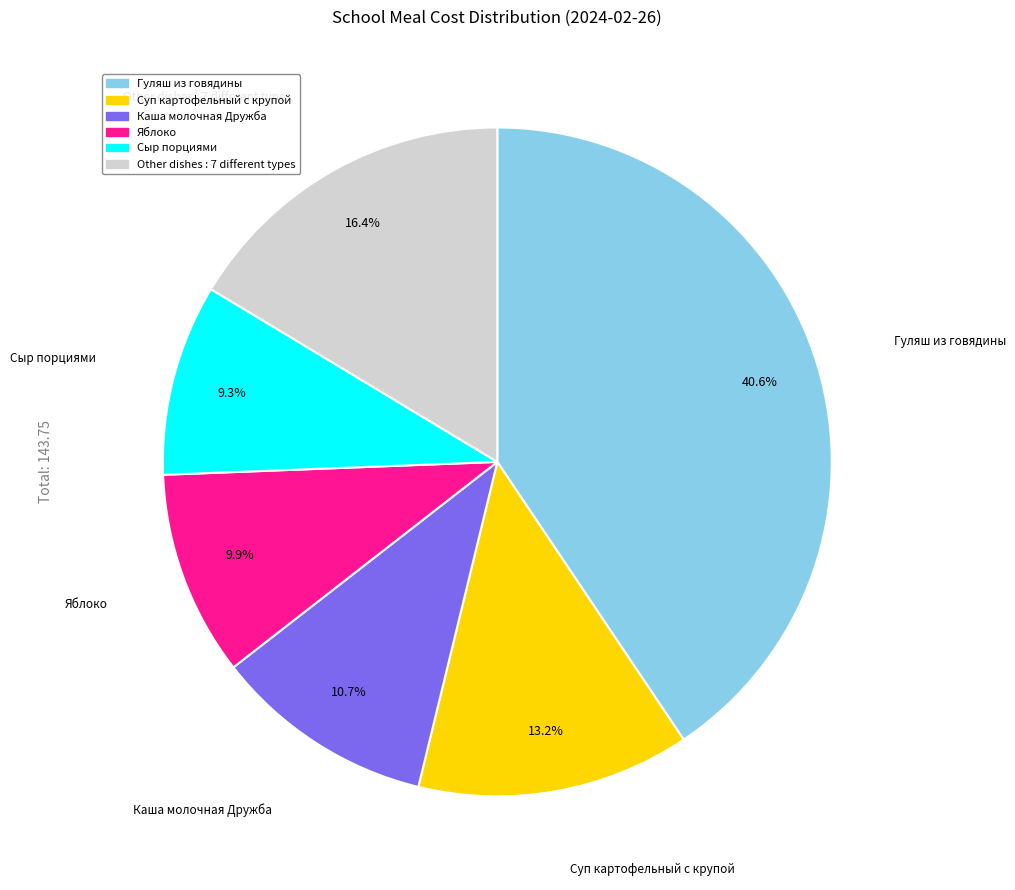

Is there any slice that represents more than half of the pie?

No